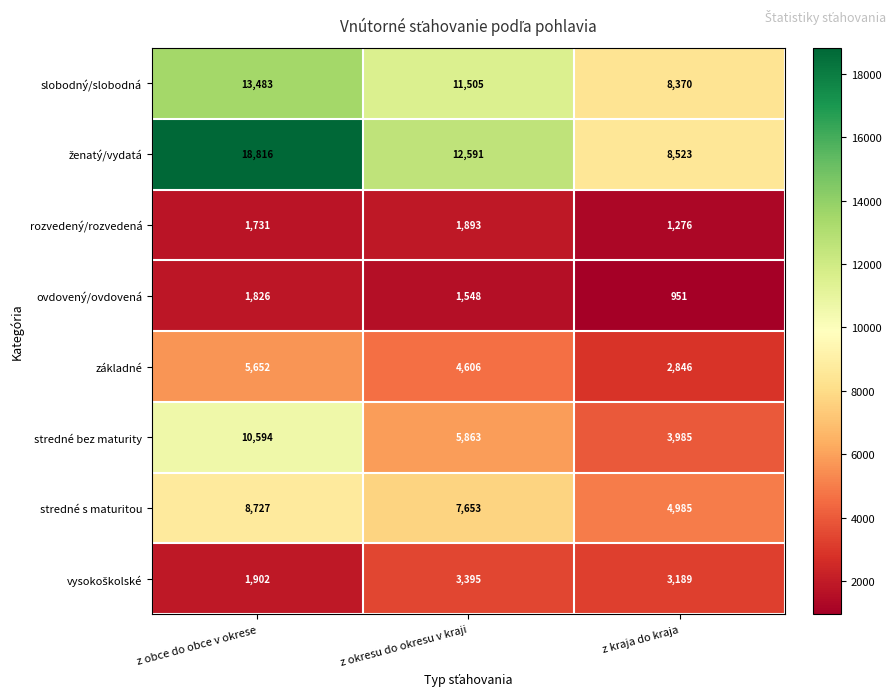

At which label is rozvedený/rozvedená closest to 1584?

z obce do obce v okrese